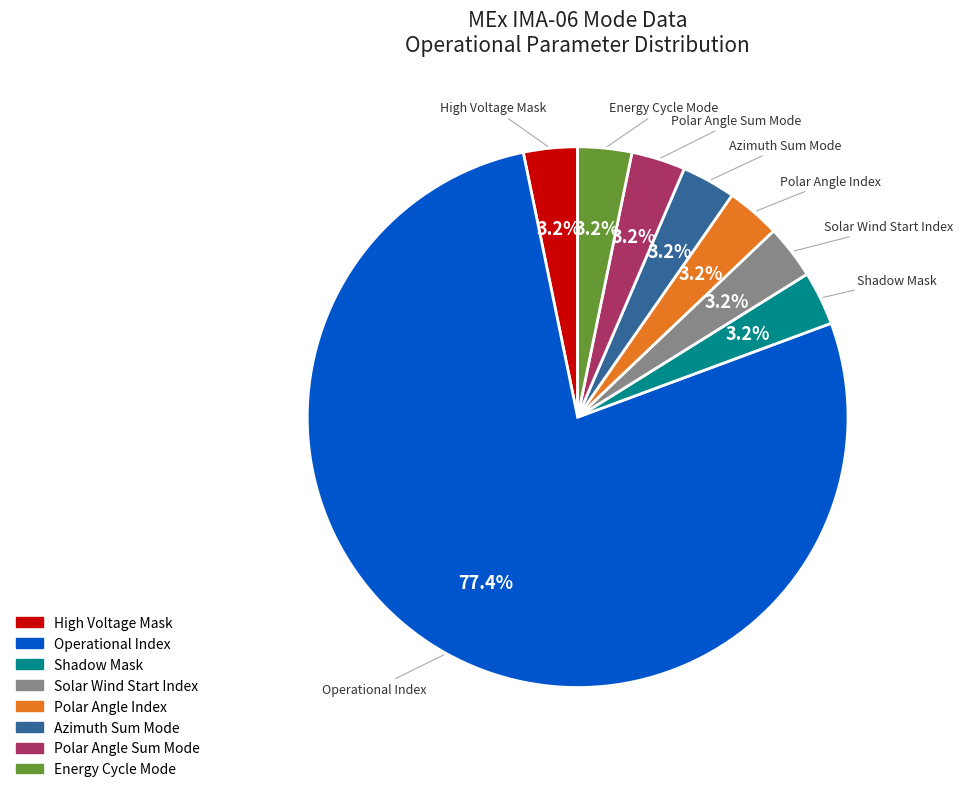

Which category has the biggest portion of the pie?

Operational Index